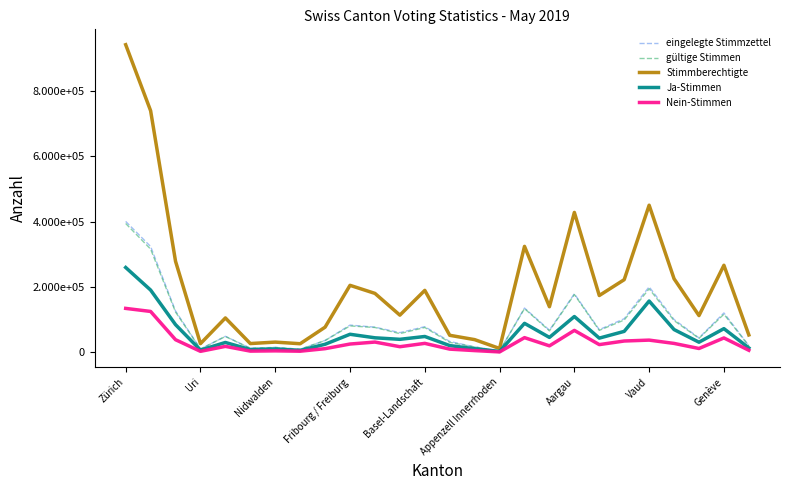

True or false: gültige Stimmen and eingelegte Stimmzettel intersect in this chart.

False